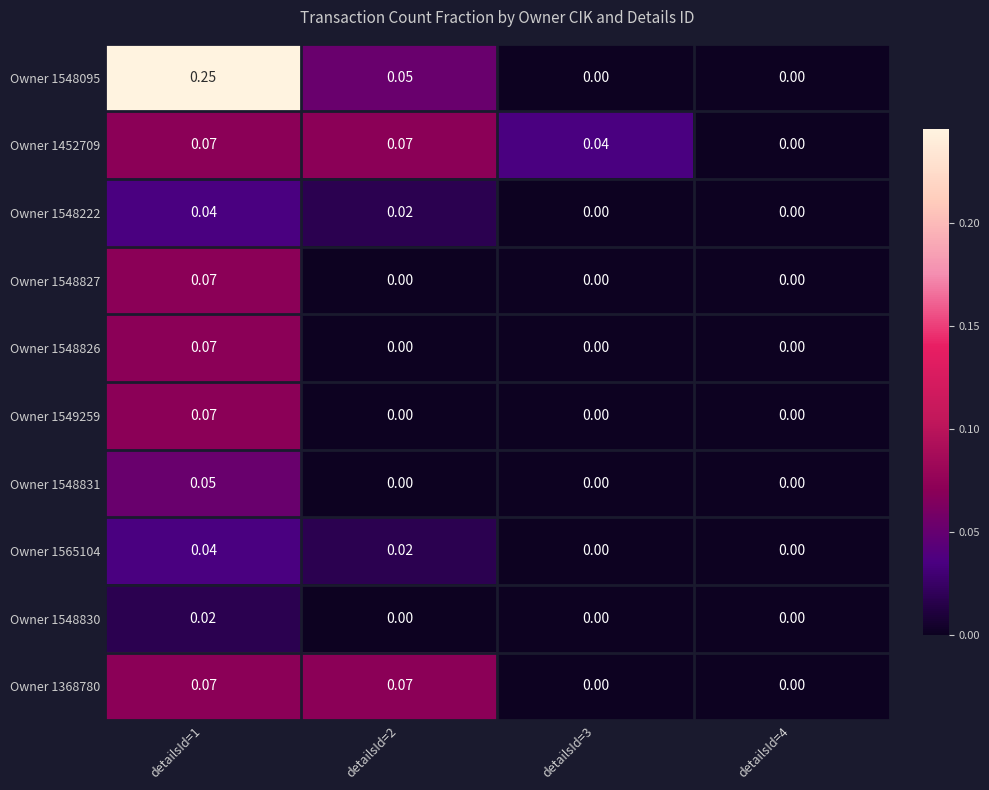

Is the value of Owner 1548827 at detailsId=1 greater than the value of Owner 1548830 at detailsId=4?

Yes